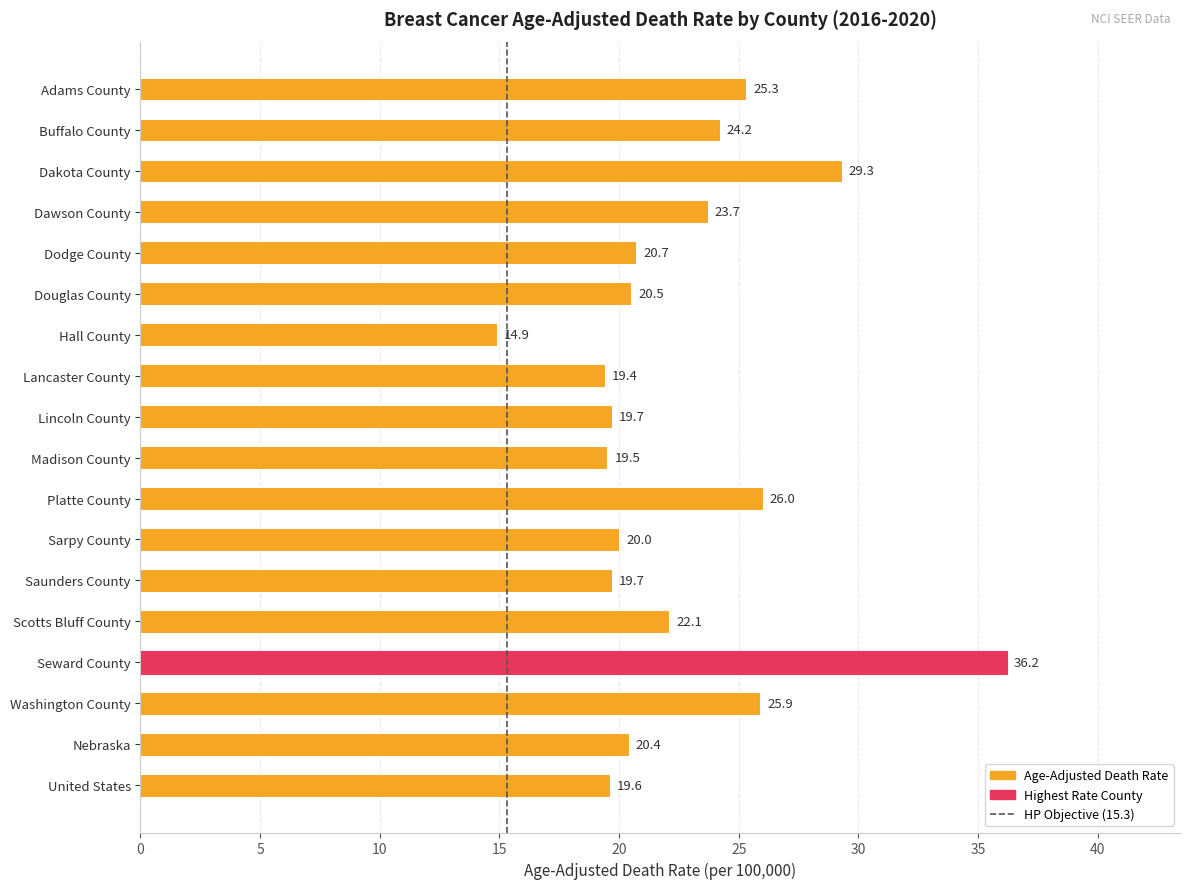

What is the maximum value shown in the chart?

36.2